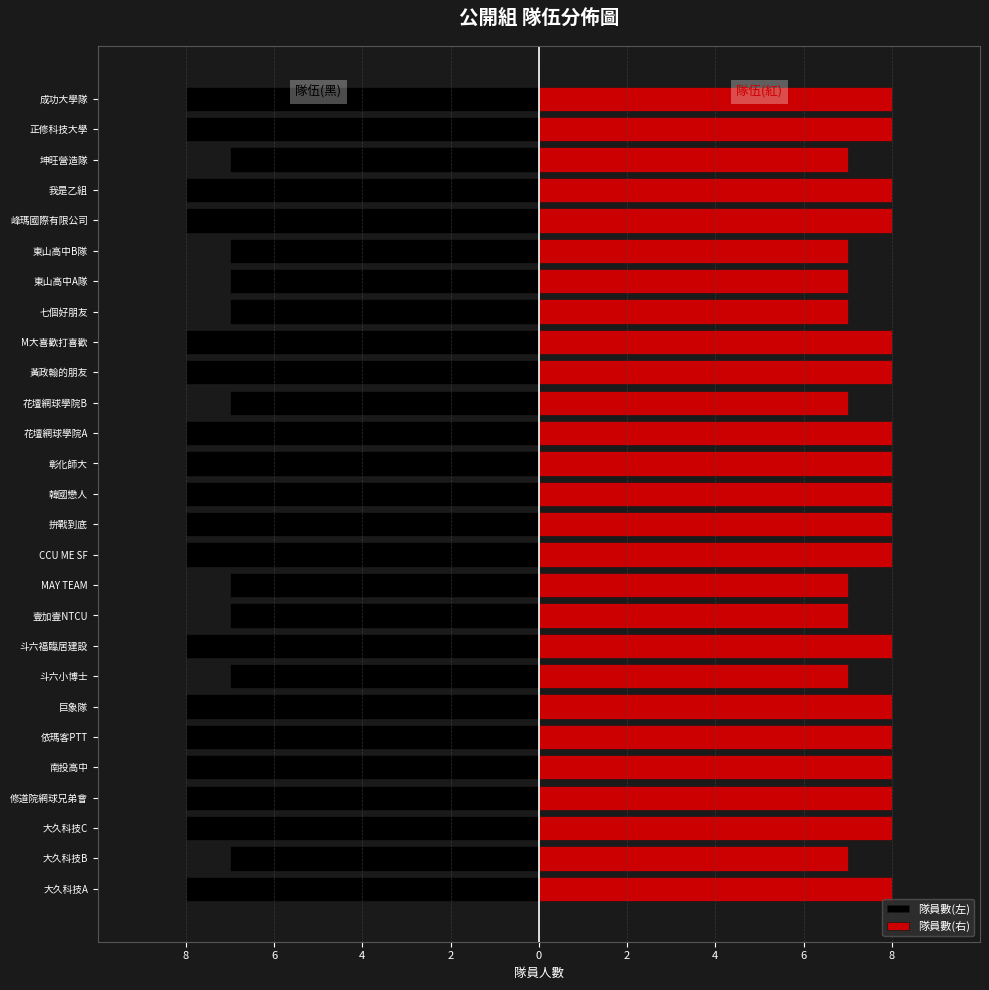

What is the highest value of the 隊員數(右) series?

8